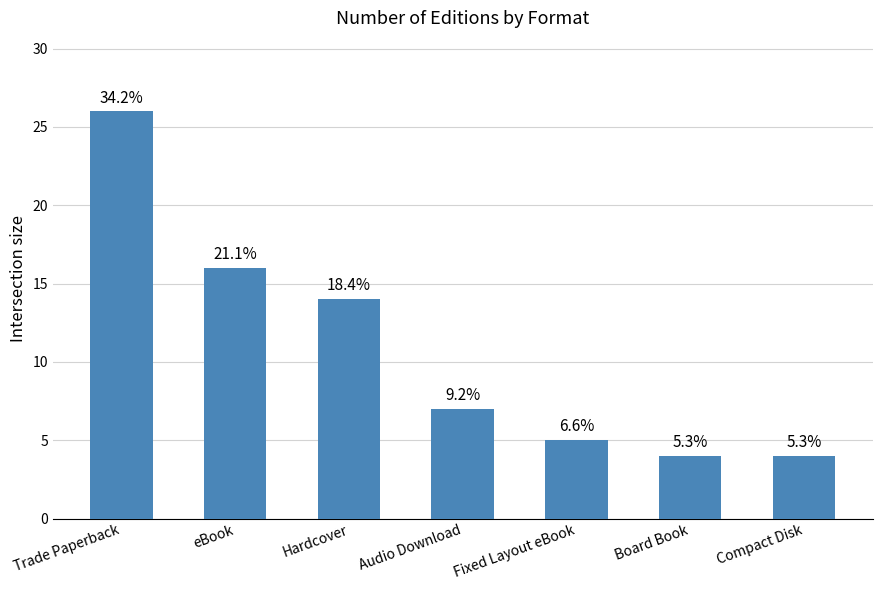

What is the difference between the values at Audio Download and Board Book?

3